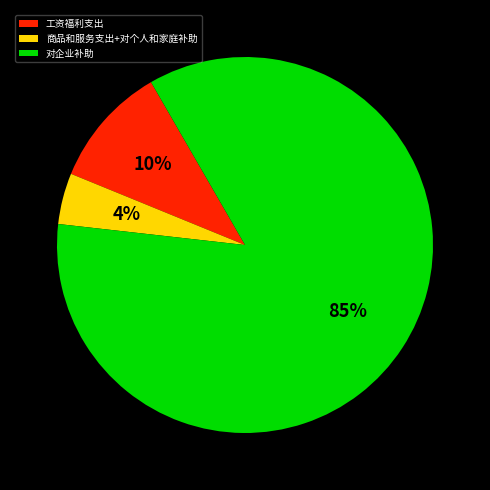

What percentage is the 工资福利支出 slice, to the nearest percent?

10%